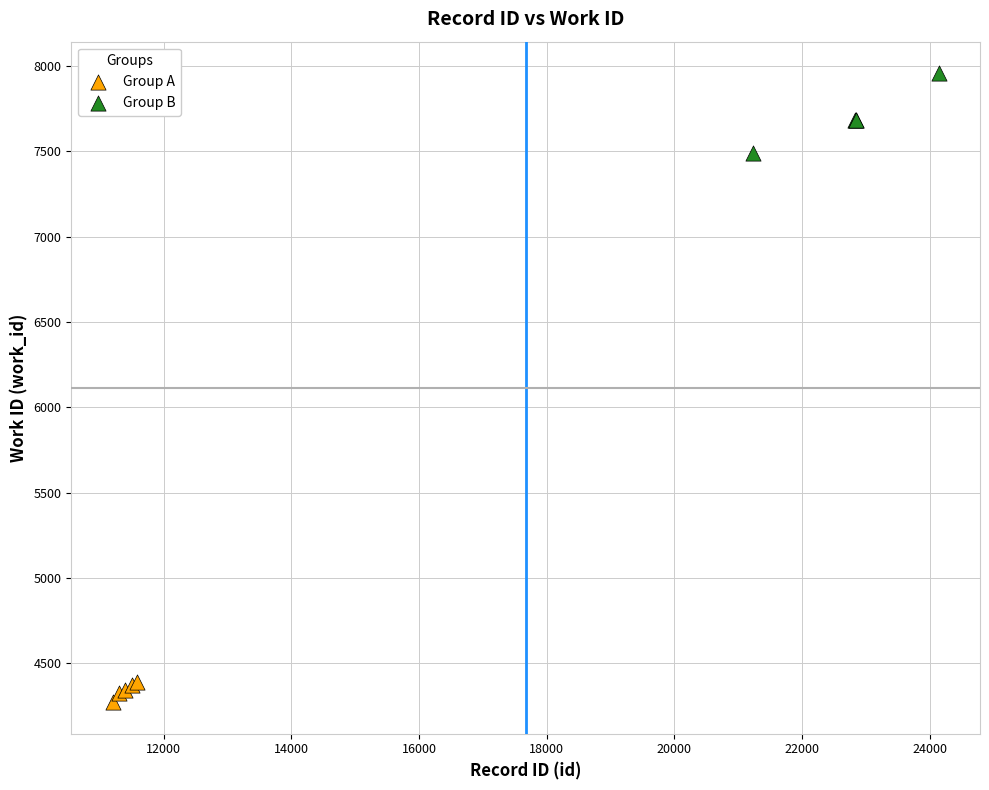

Which series reaches the maximum Y coordinate?

Group B